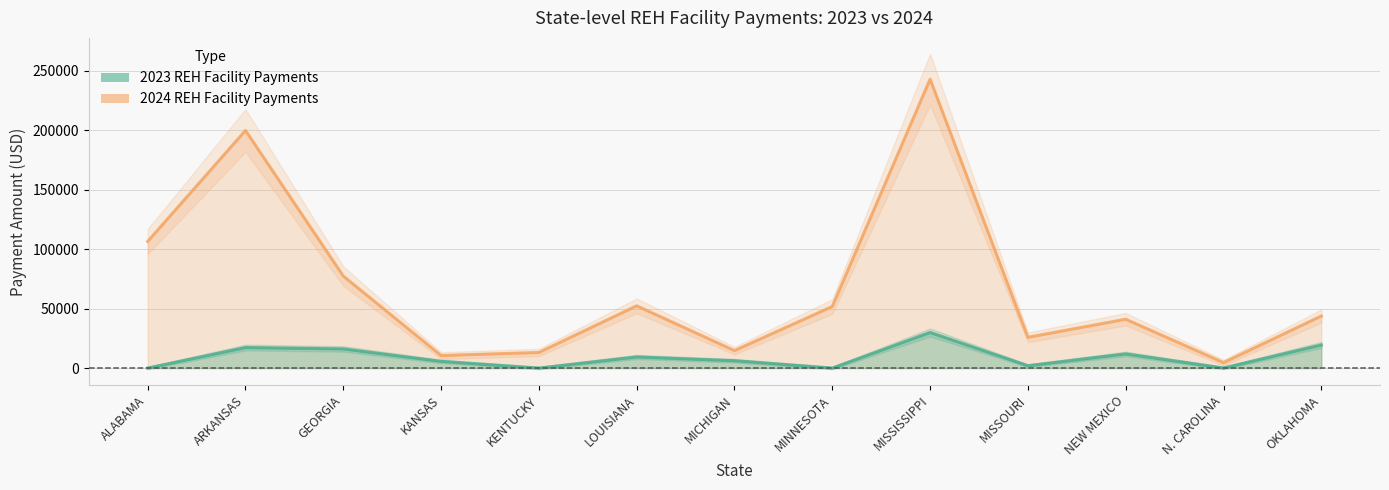

What position from the right is MISSISSIPPI?

5